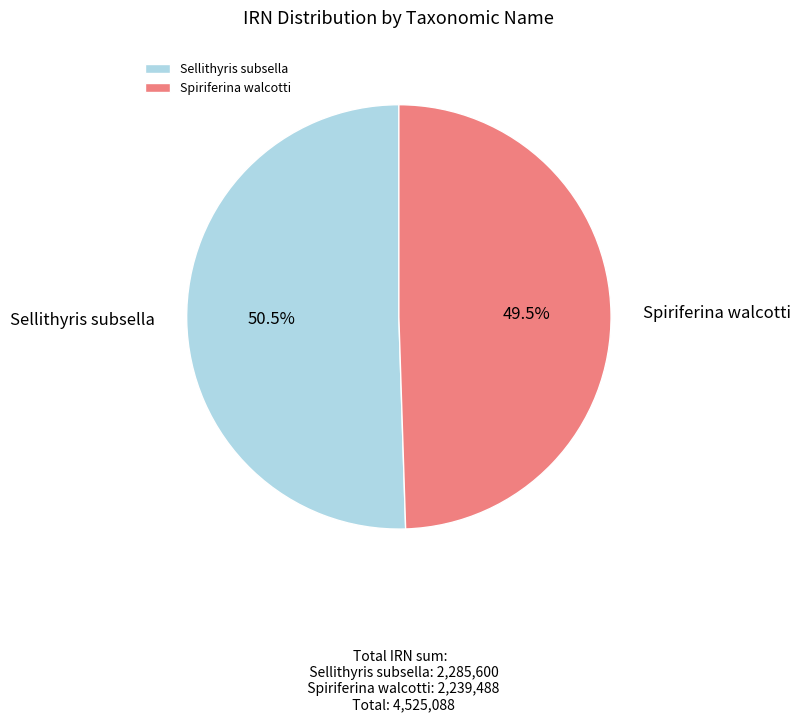

True or false: Spiriferina walcotti accounts for 42% of the total.

False